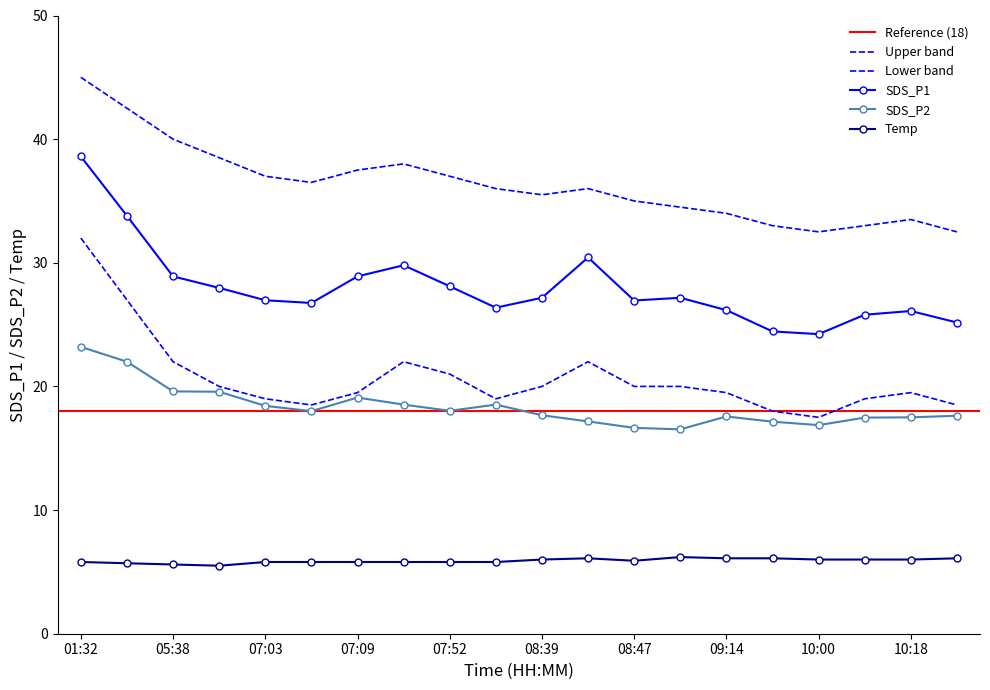

Rank the series at 05:40 from lowest to highest value.

Temp, SDS_P2, SDS_P1